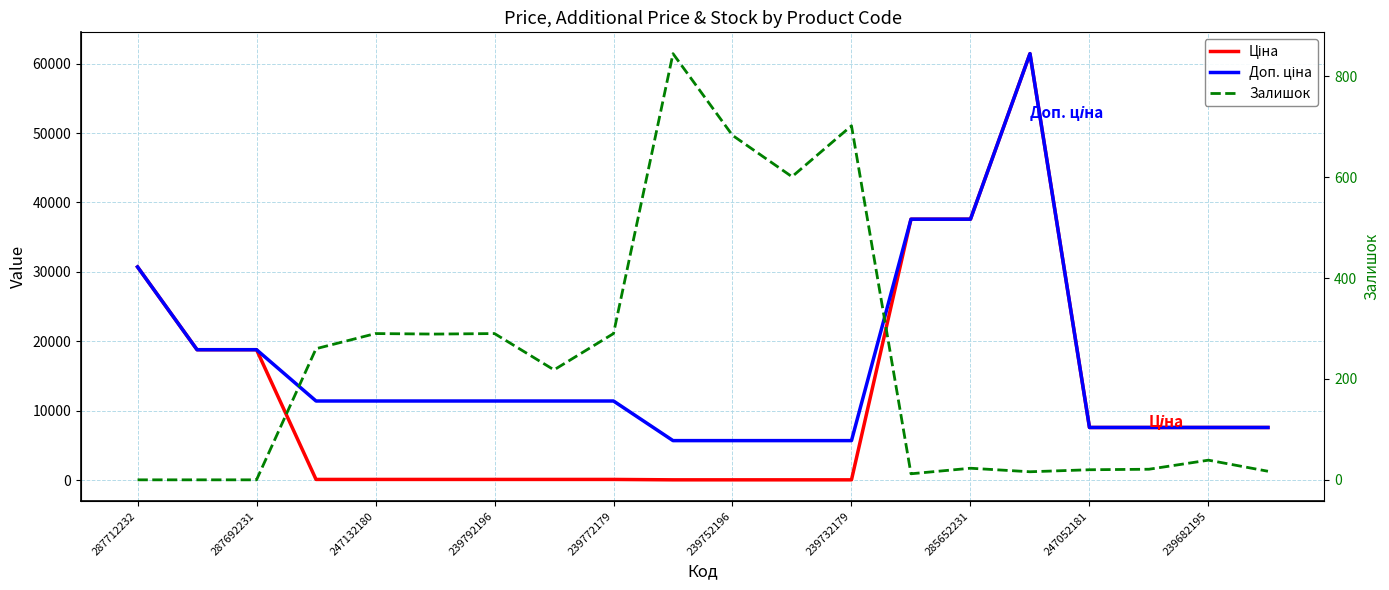

How many values in the Залишок series exceed 218?

9